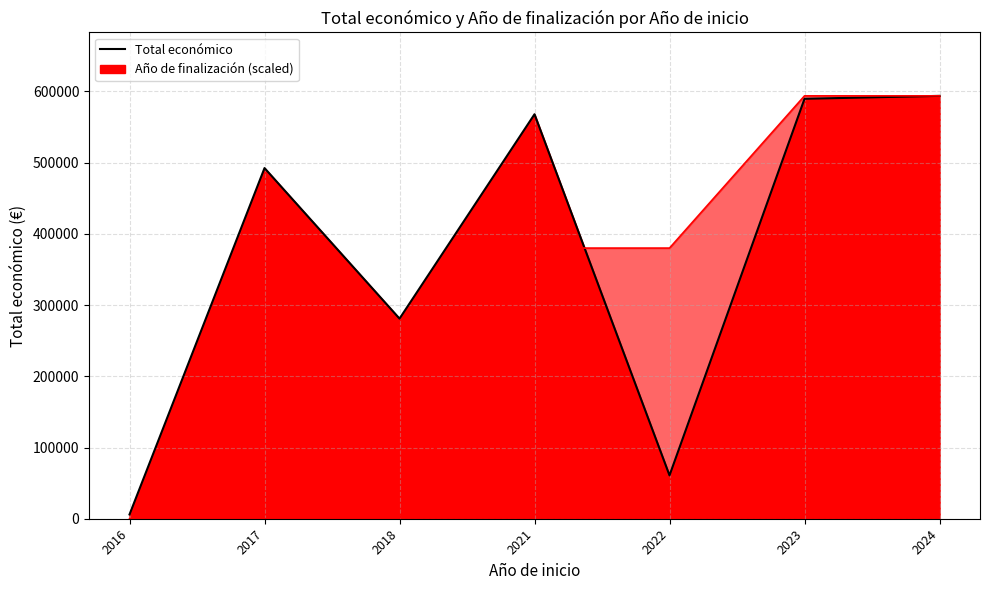

Which series ends up on top after the final intersection of Total económico (line) and Año de finalización (line)?

Año de finalización (line)